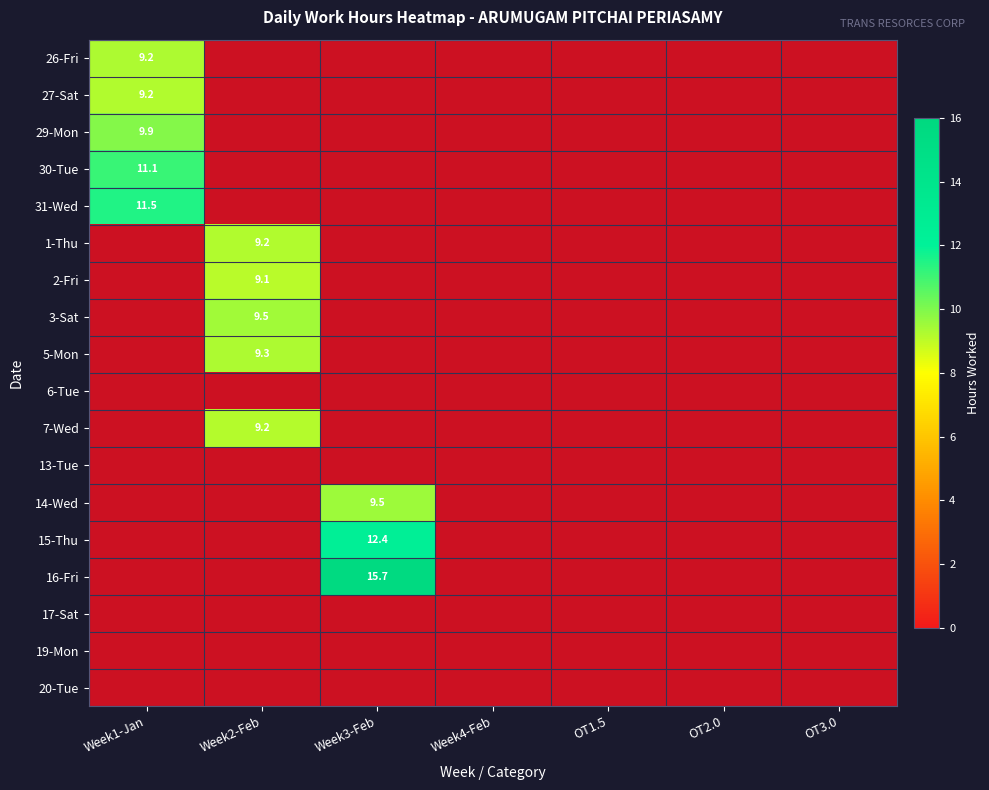

Which has a higher value, OT3.0 or OT2.0?

OT3.0